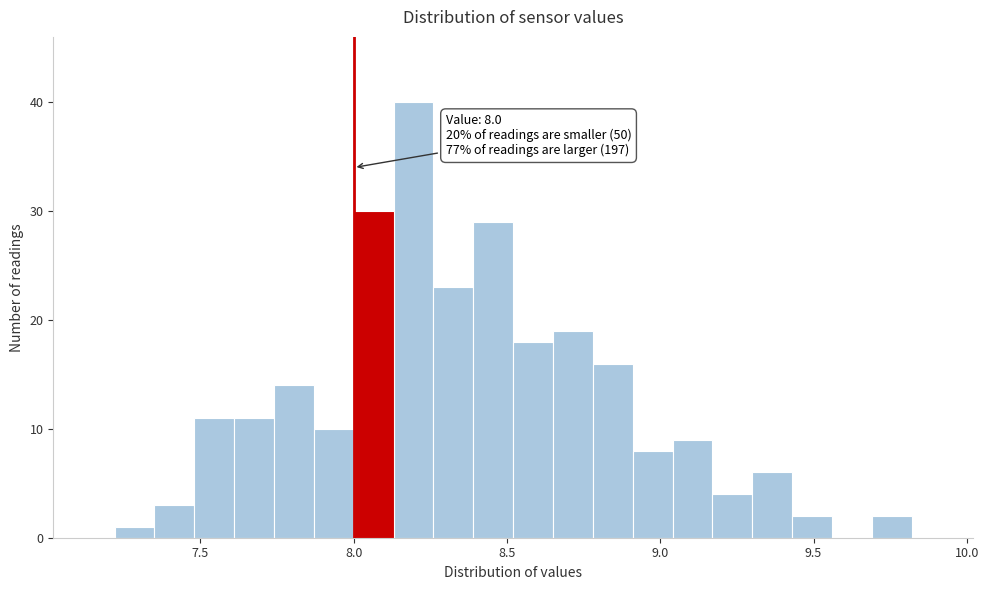

Read against the x-axis, roughly where is the centre of the tallest bar?

8.20